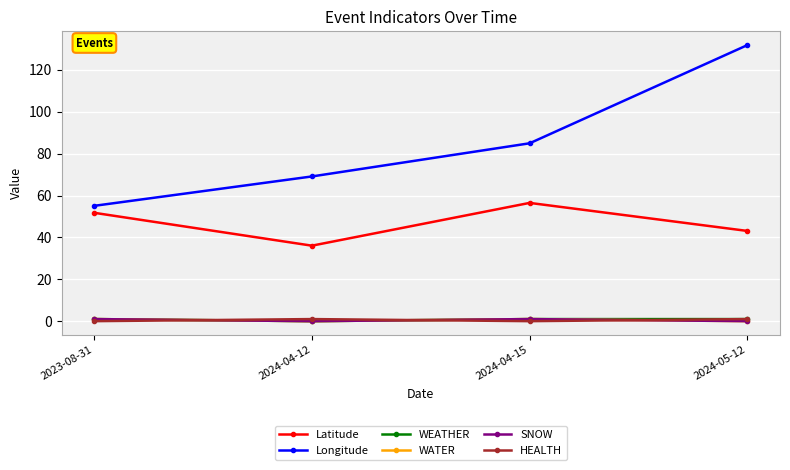

Which series has the largest range (max minus min)?

Longitude